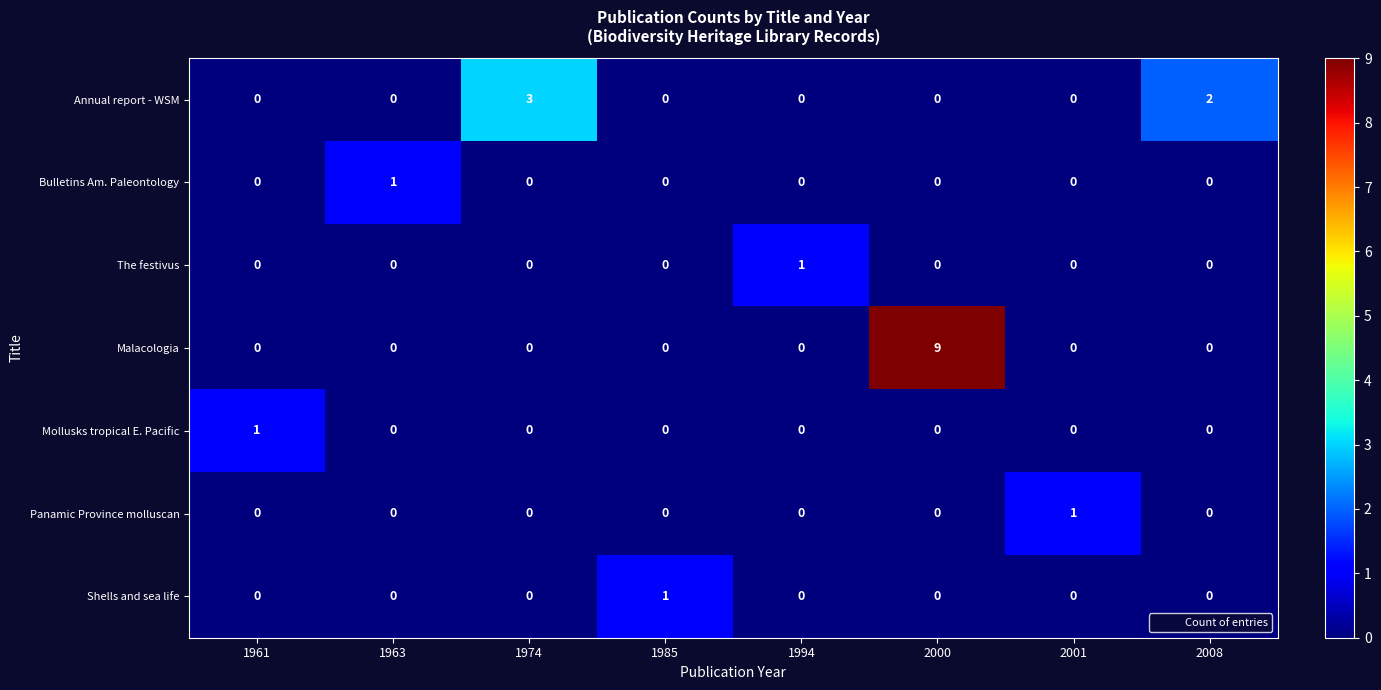

Which series has the widest spread of values?

Malacologia